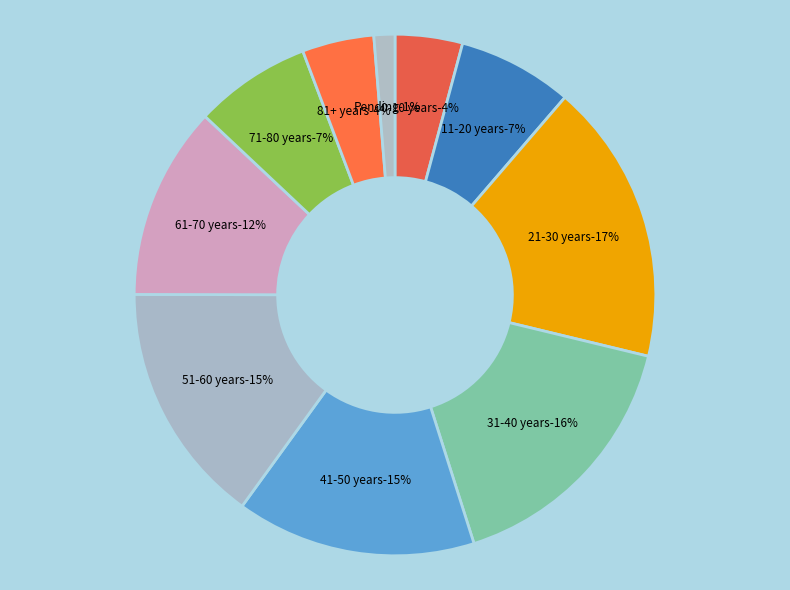

Is the sum of 51-60 years and 21-30 years greater than half?

No